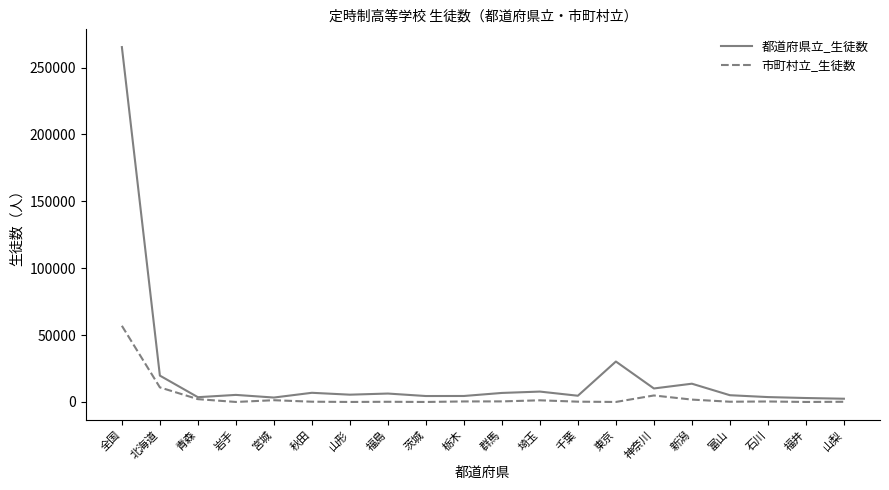

In 都道府県立_生徒数, how many points are lower than both neighbors (excluding endpoints)?

6